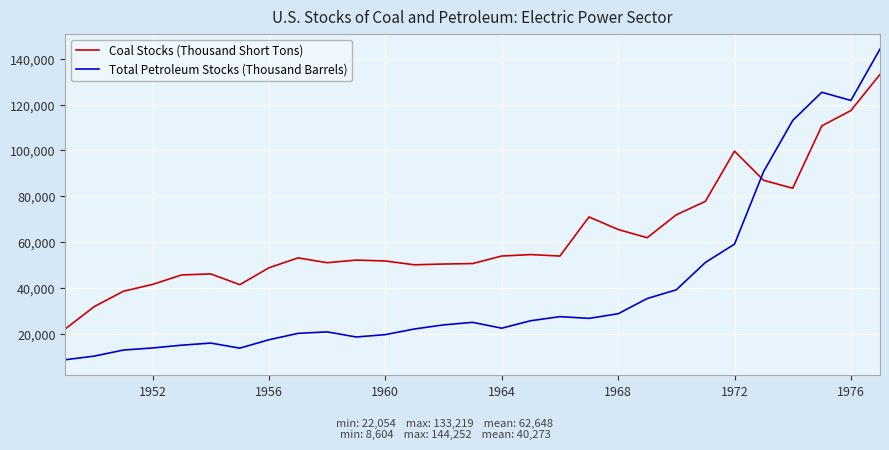

Rank the series by their maximum value, from lowest to highest.

Coal Stocks (Thousand Short Tons), Total Petroleum Stocks (Thousand Barrels)